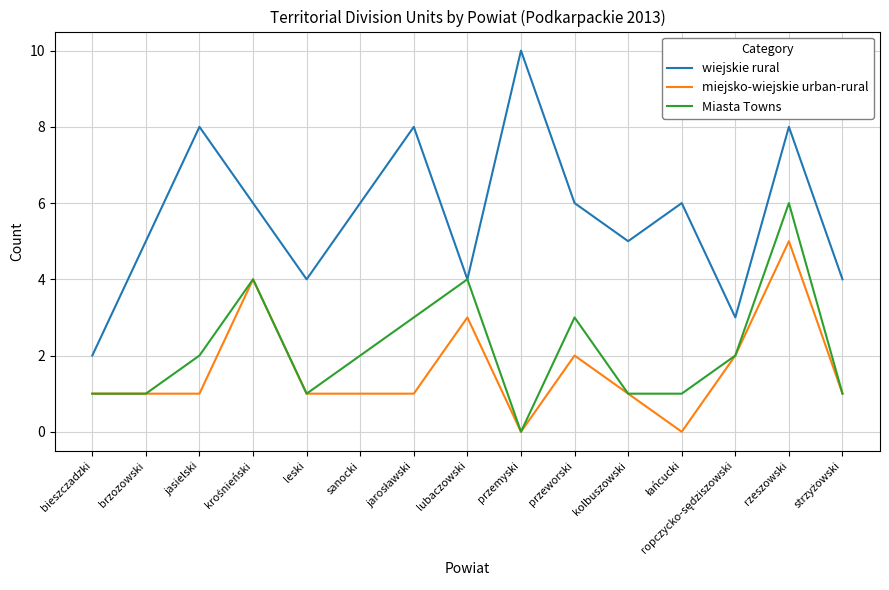

What is the difference between the maximum and minimum values in the miejsko-wiejskie urban-rural series?

5